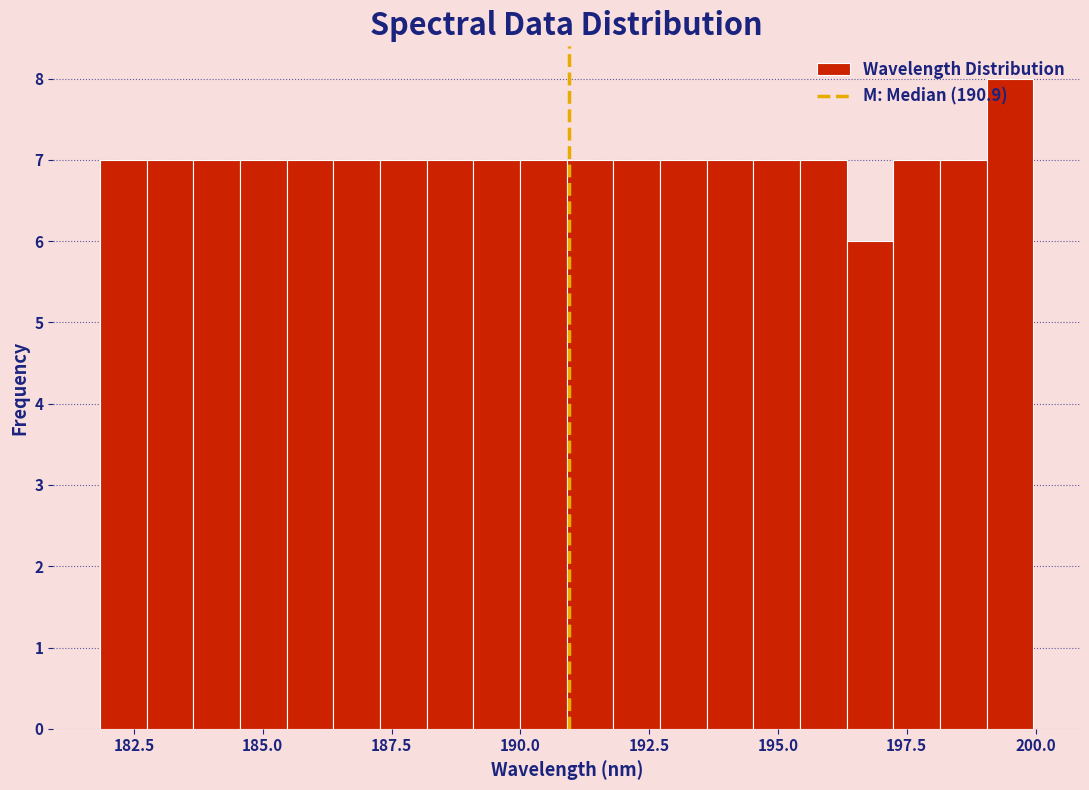

Around what value on the x-axis is the tallest bar? Give the approximate position of its centre, as read against the axis.

199.5